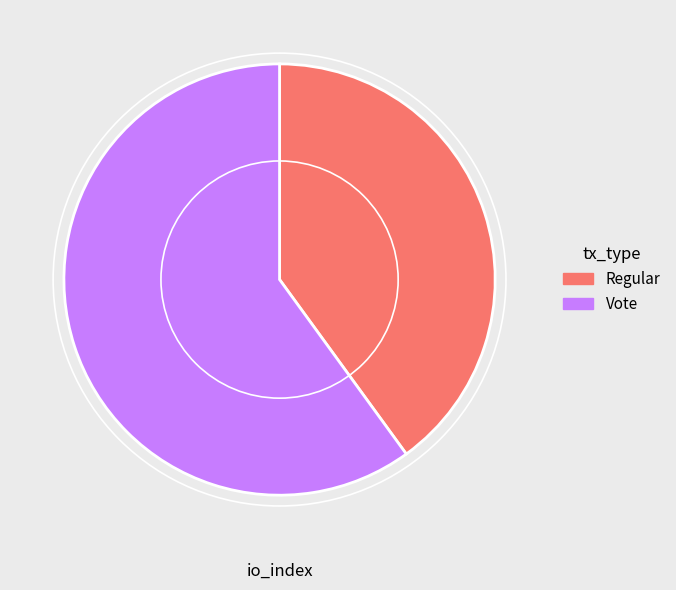

Between Vote and Regular, which is larger?

Vote